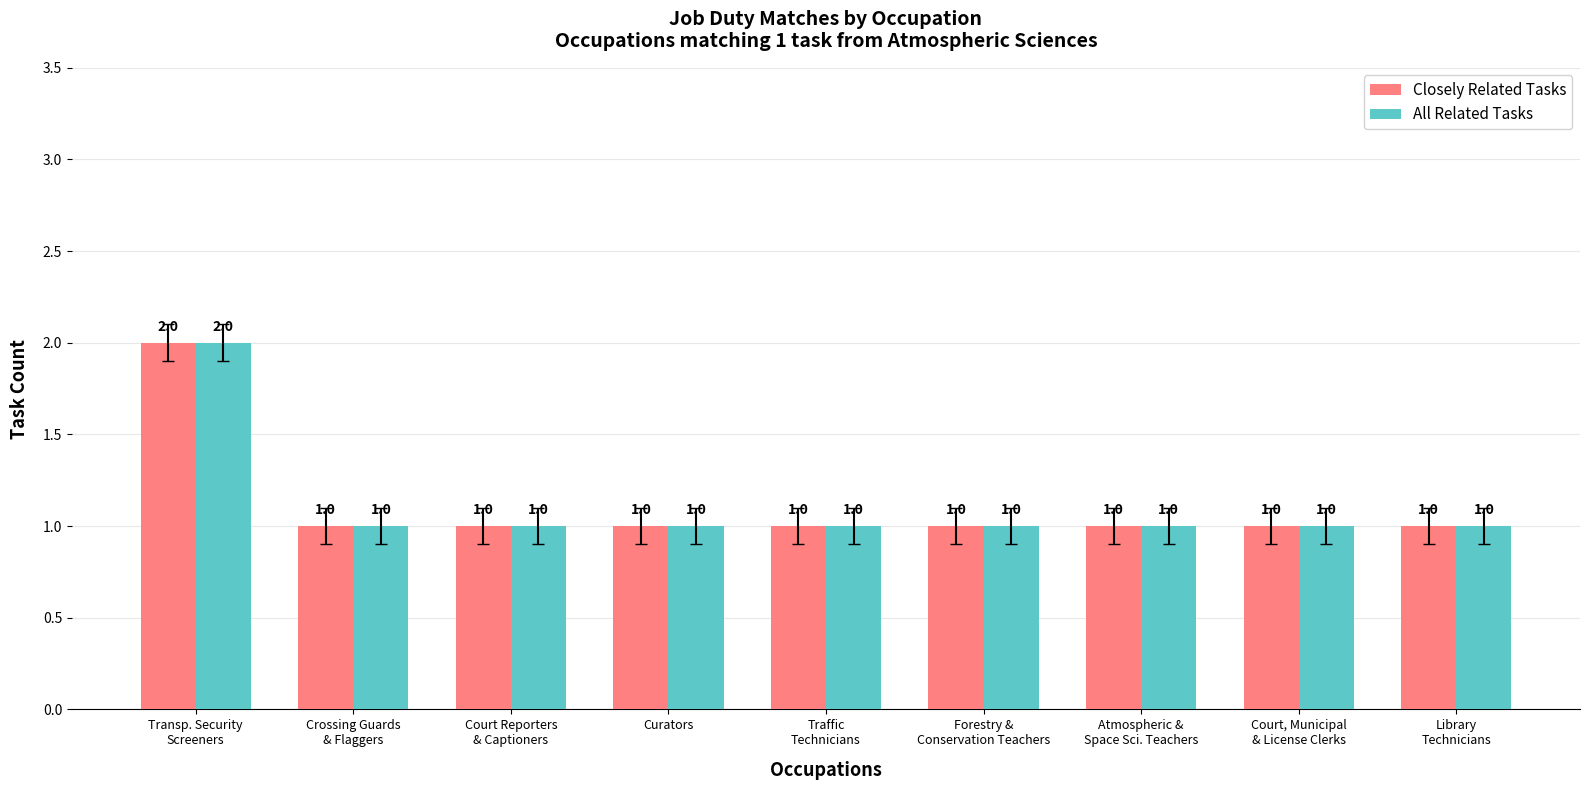

How many Closely Related Tasks values are between 1 and 2?

9